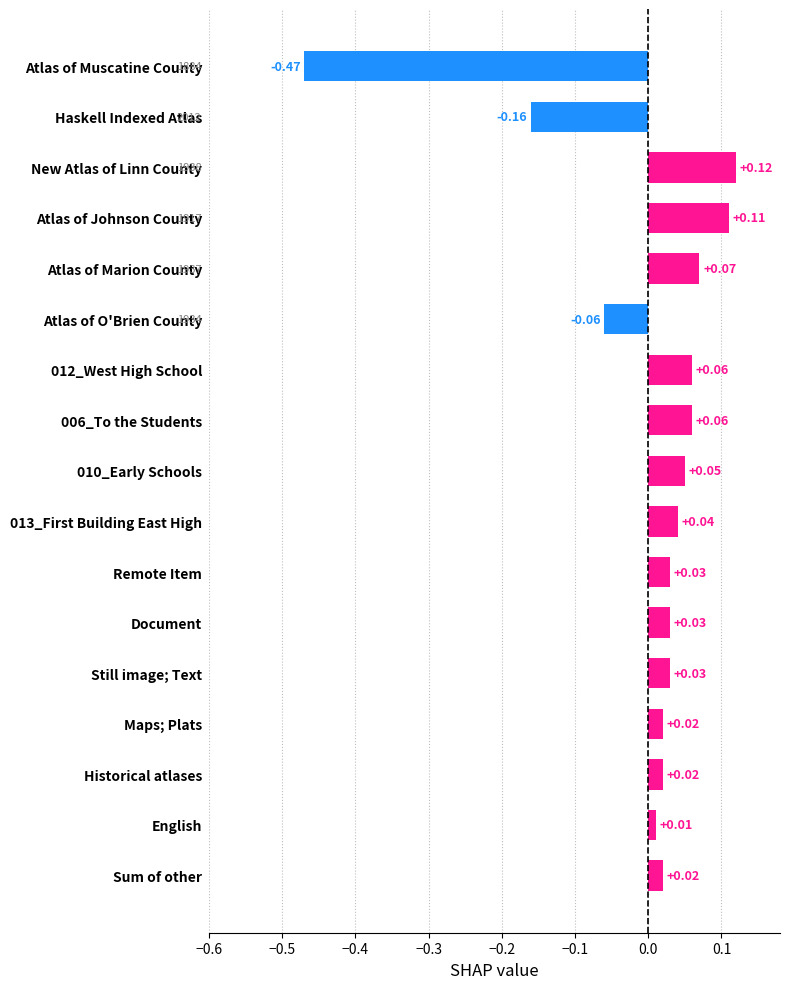

Which label corresponds to the smallest value in the chart?

Atlas of Muscatine County